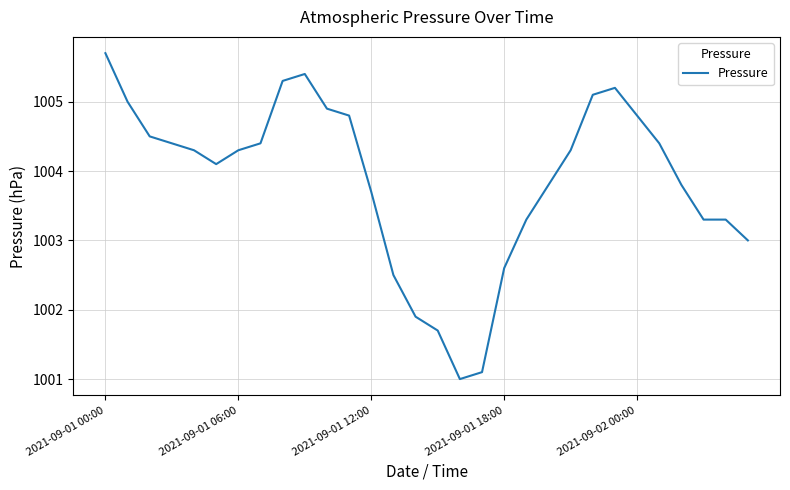

What is the minimum value shown in the chart?

1001.0